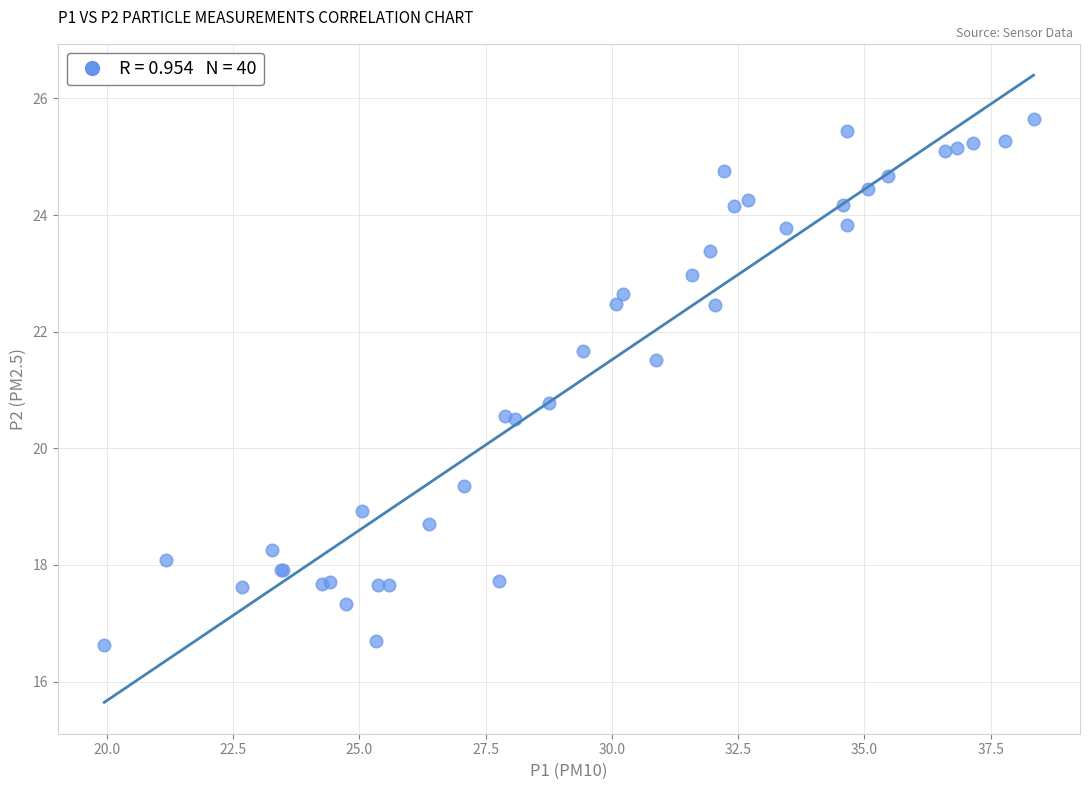

What Y value in the scatter plot is closest to 21?

20.8